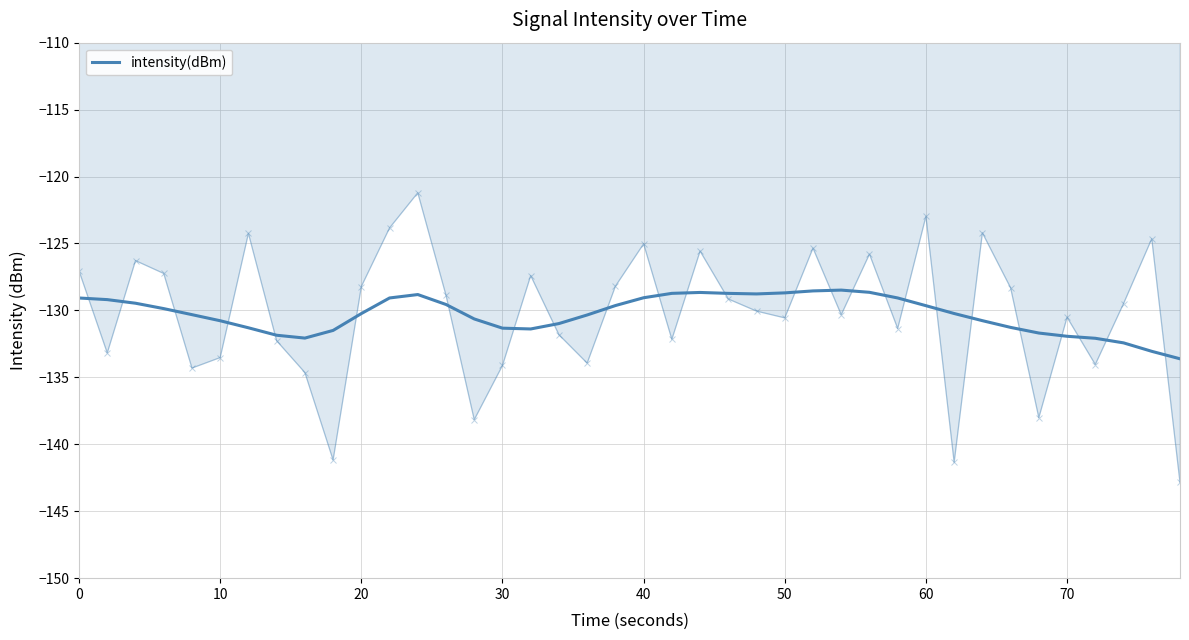

What is the maximum value for intensity(dBm)?

-128.5